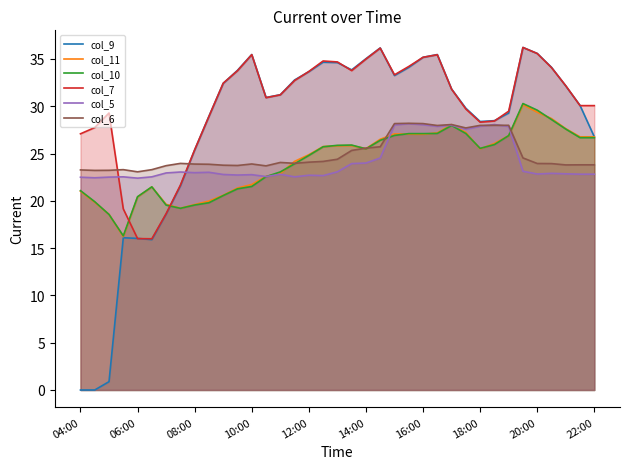

After their last crossing, which series has the higher values: col_7 or col_10?

col_7